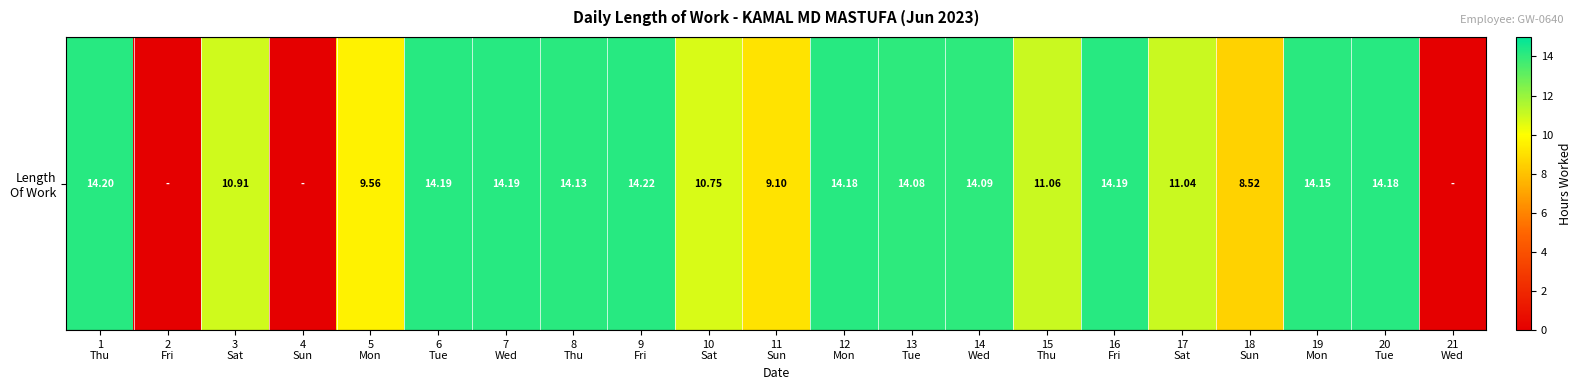

Between 20
Tue and 1
Thu, which is larger?

1
Thu